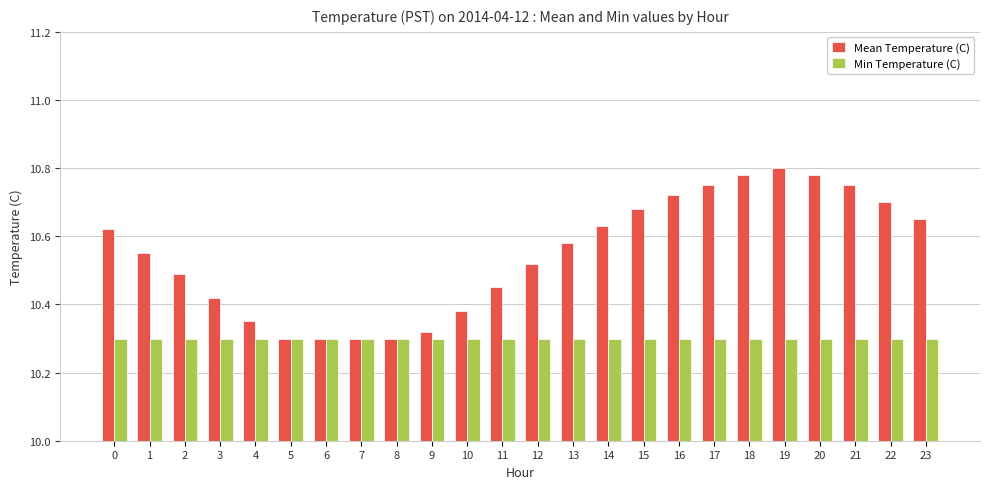

At 1, list the series in order from largest to smallest.

Mean Temperature (C), Min Temperature (C)